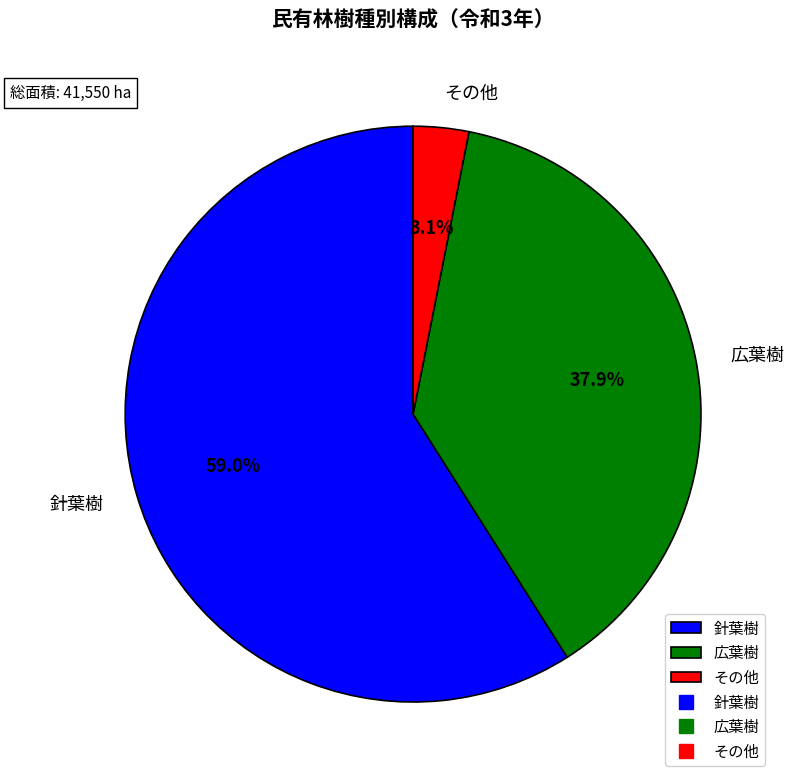

What portion of the pie excludes 針葉樹?

41.0%